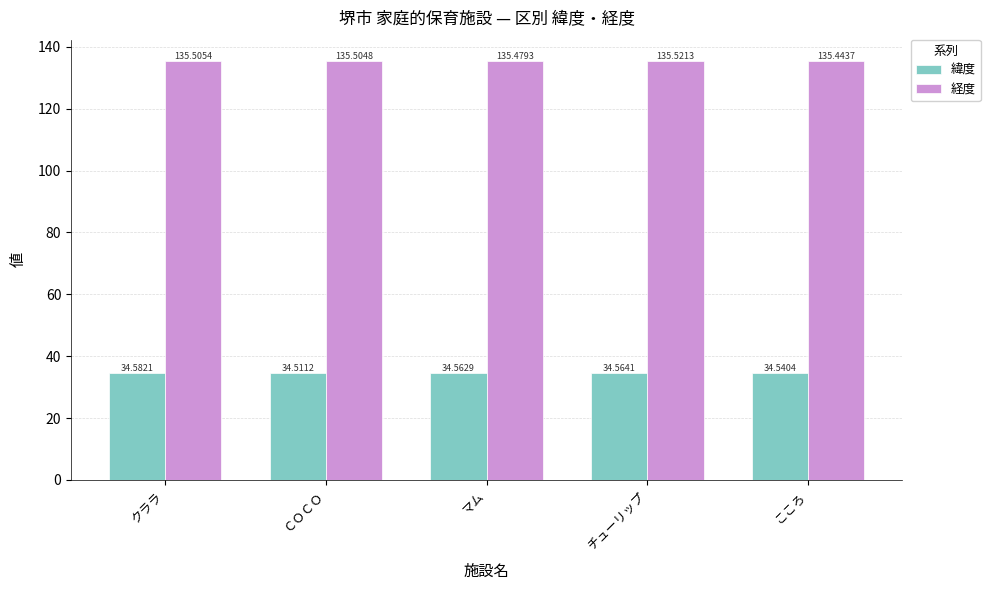

Read the 緯度 value at クララ.

34.6